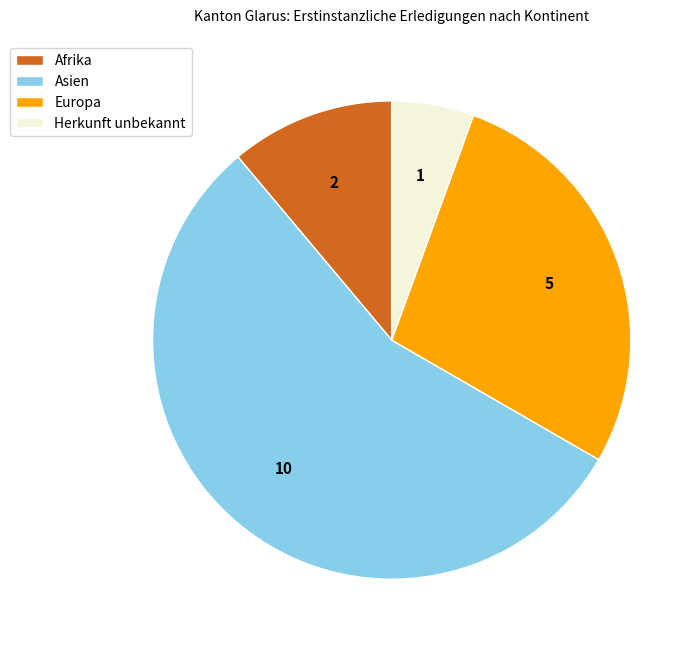

Do Afrika and Asien together represent more than half of the pie?

Yes